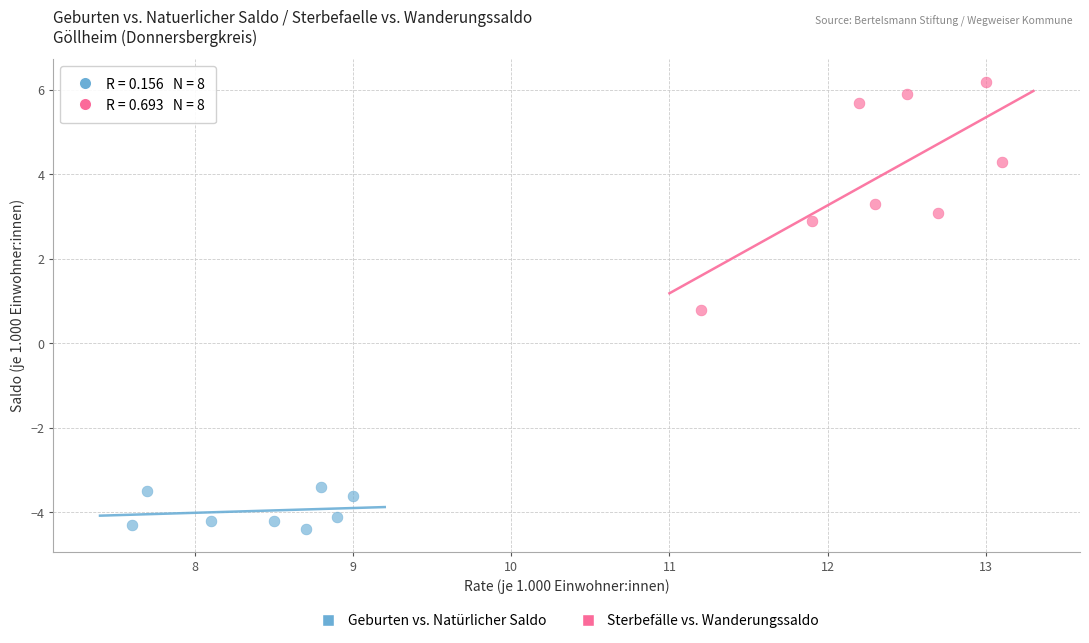

Which series has the largest Y range (max minus min)?

Sterbefälle vs. Wanderungssaldo